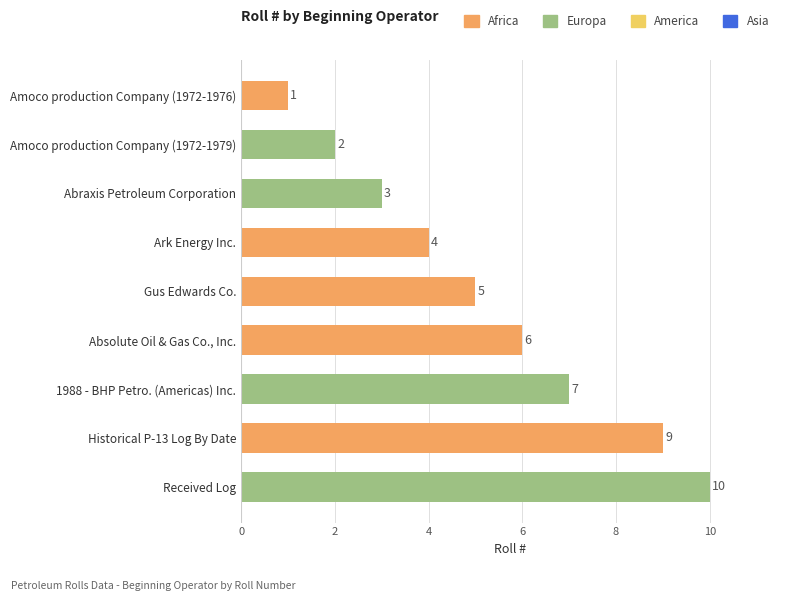

The chart shows a value of 14 at Historical P-13 Log By Date. True or false?

False